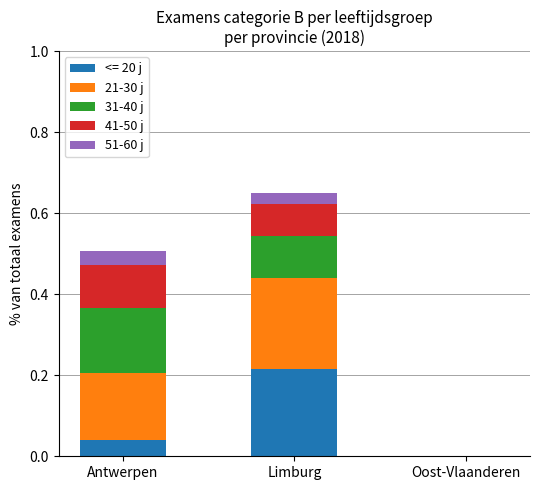

At which category is the sum across all series the highest?

Limburg